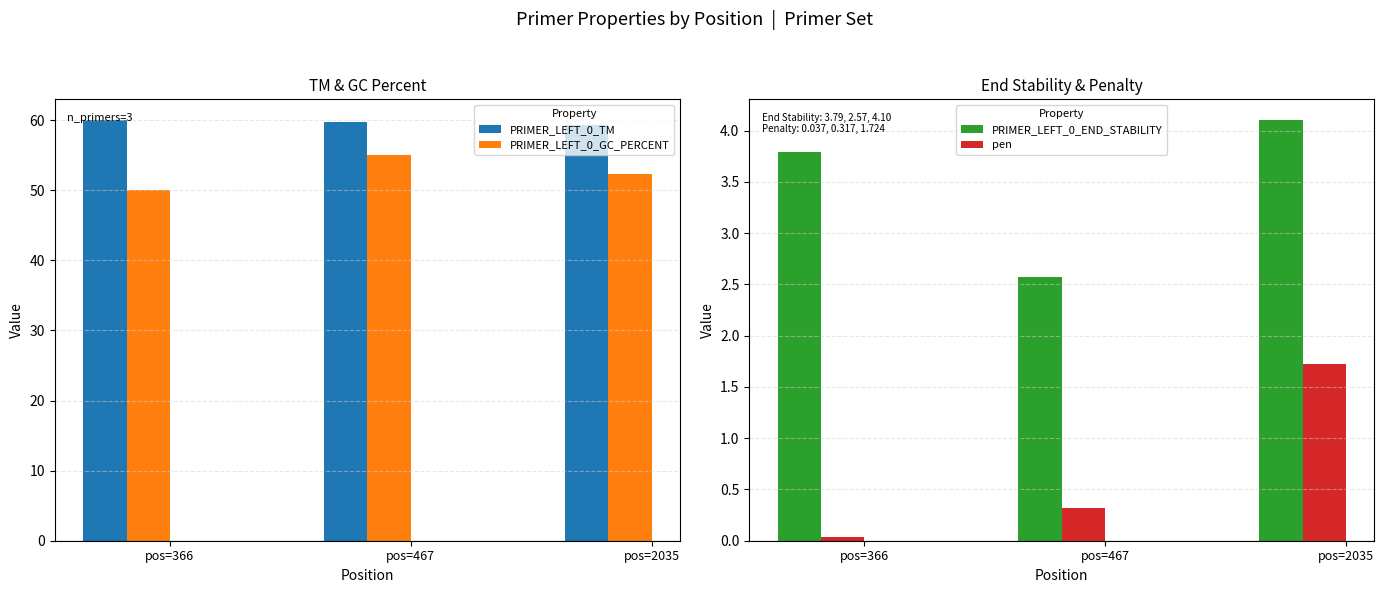

Which series changed the most between pos=366 and pos=2035?

PRIMER_LEFT_0_GC_PERCENT